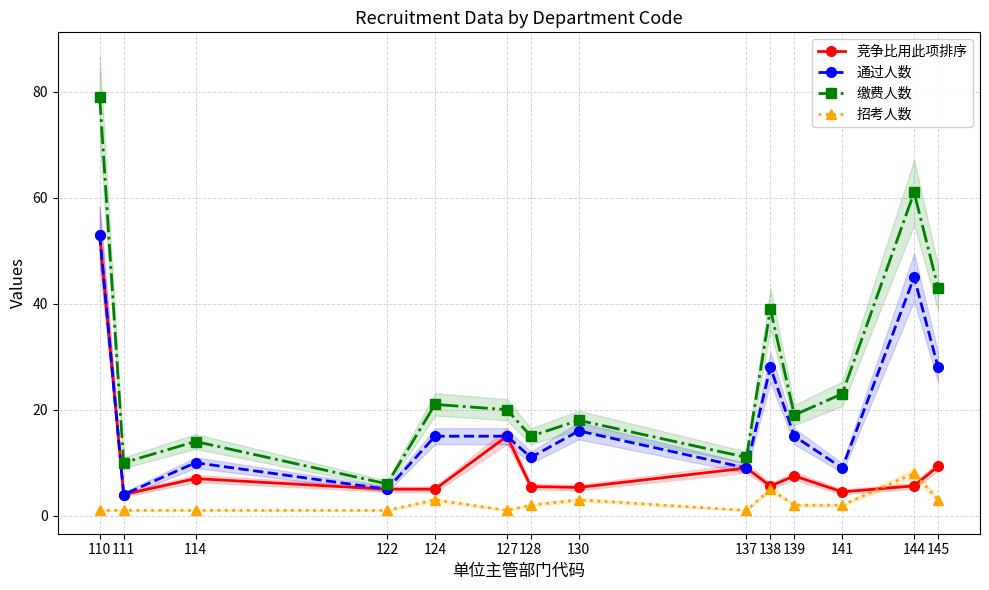

True or false: 招考人数 and 缴费人数 cross at least once.

False